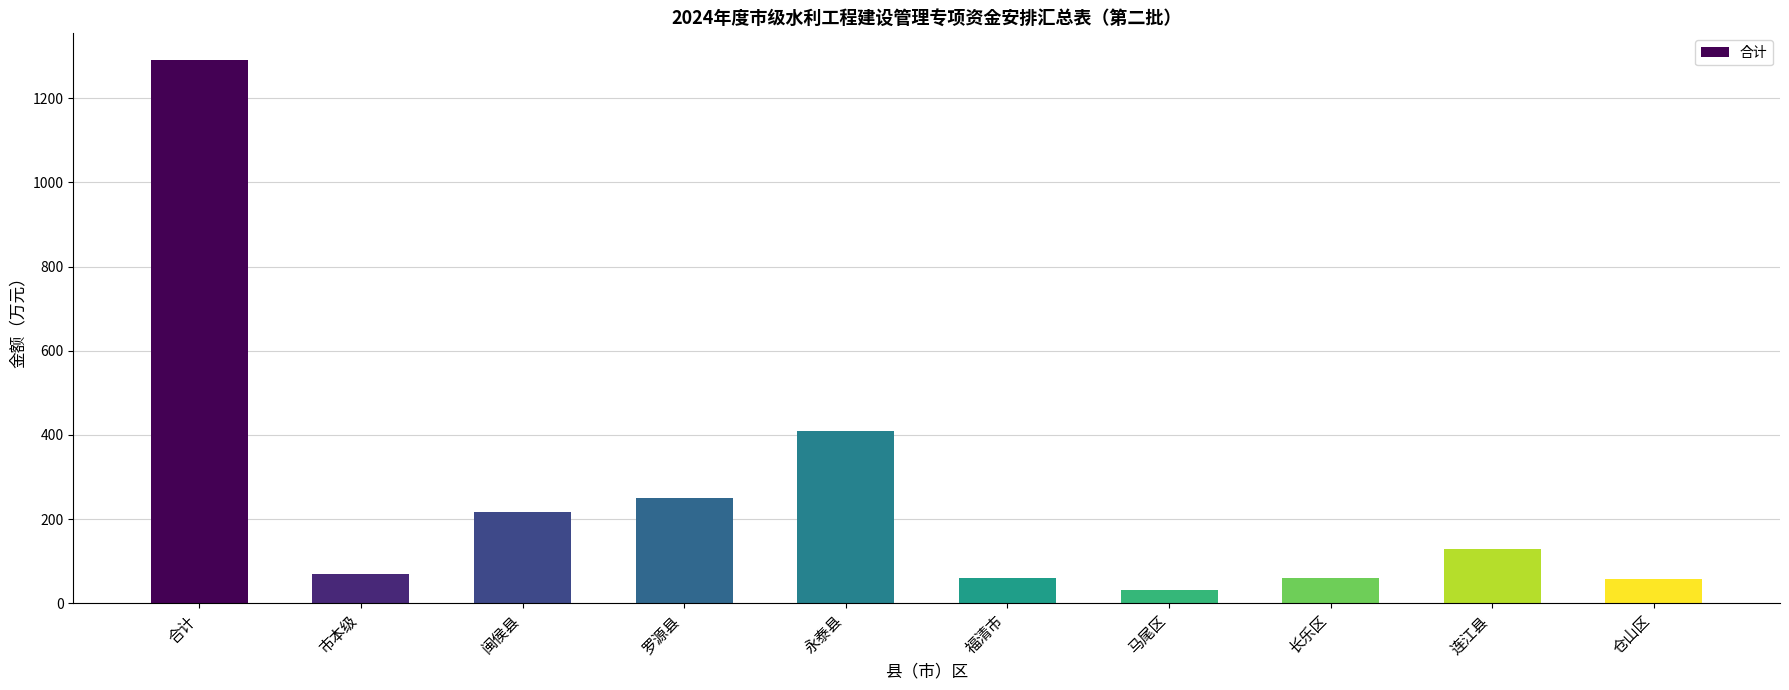

What is the change in value from 市本级 to 闽侯县?

+147.1